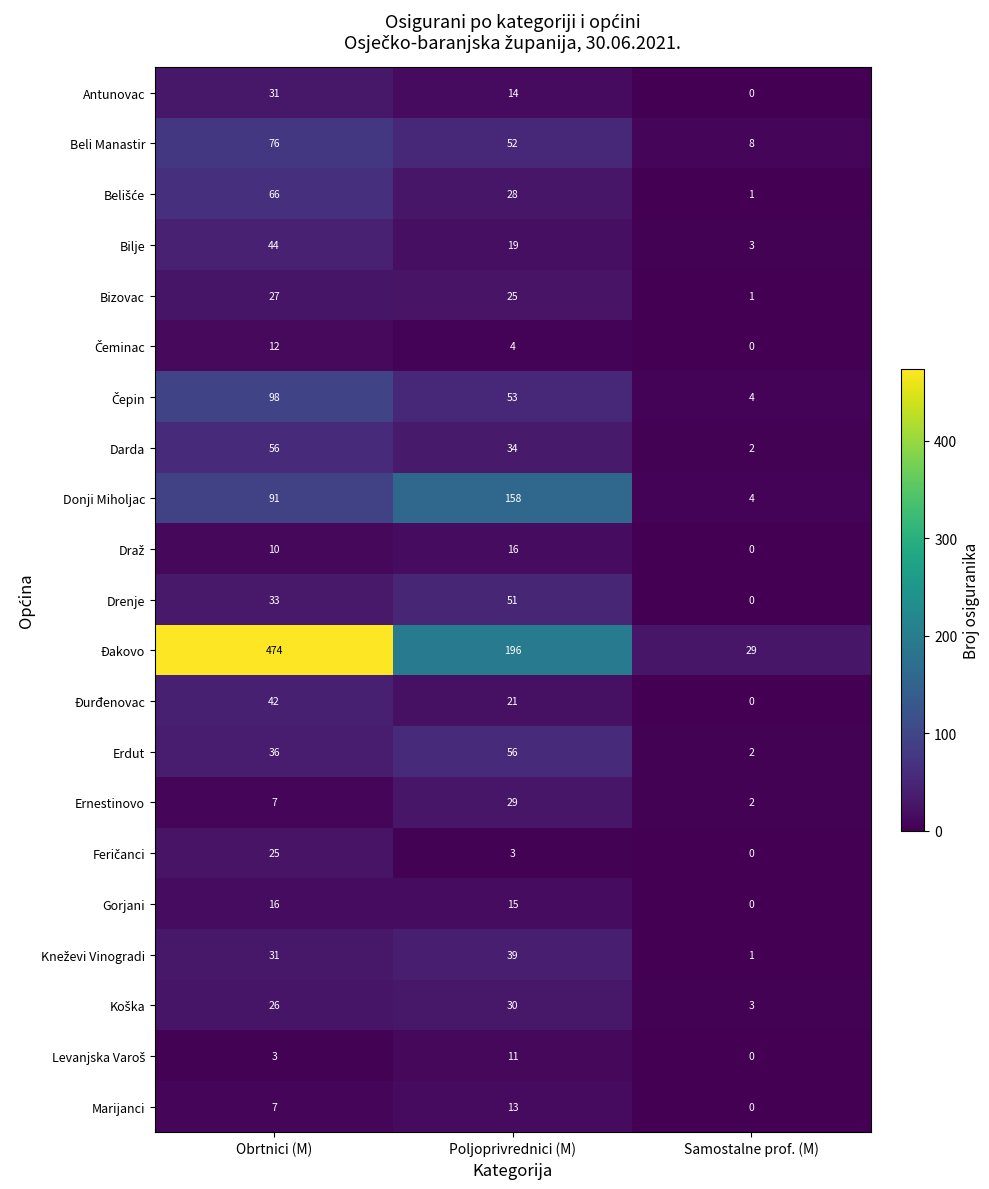

The value of Darda at Obrtnici (M) is 93. True or false?

False